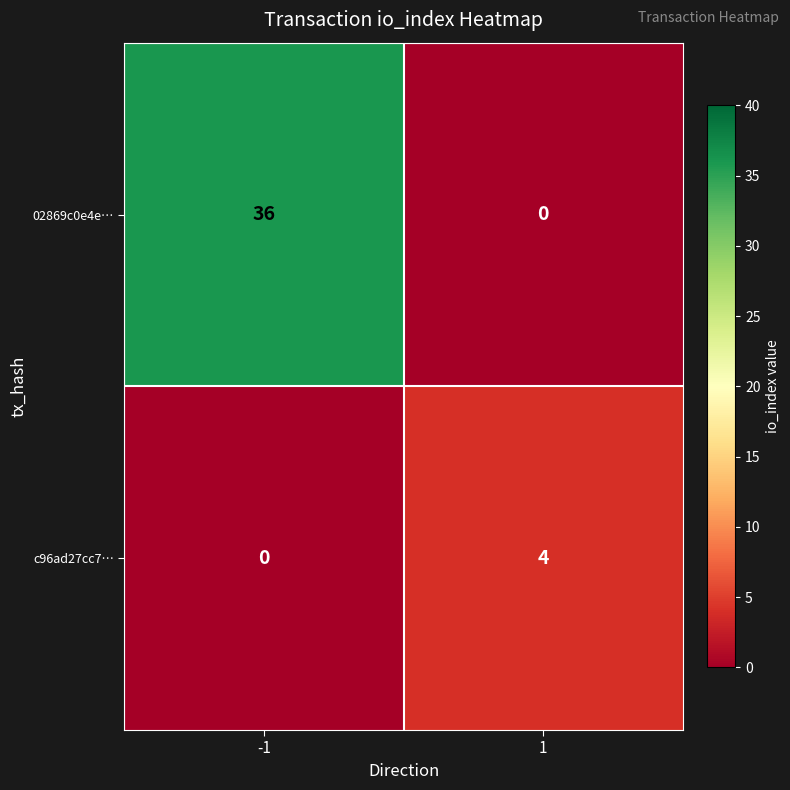

Reading left to right, what are all the values shown in this chart?

02869c0e4e…: -1=36	1=0
c96ad27cc7…: -1=0	1=4